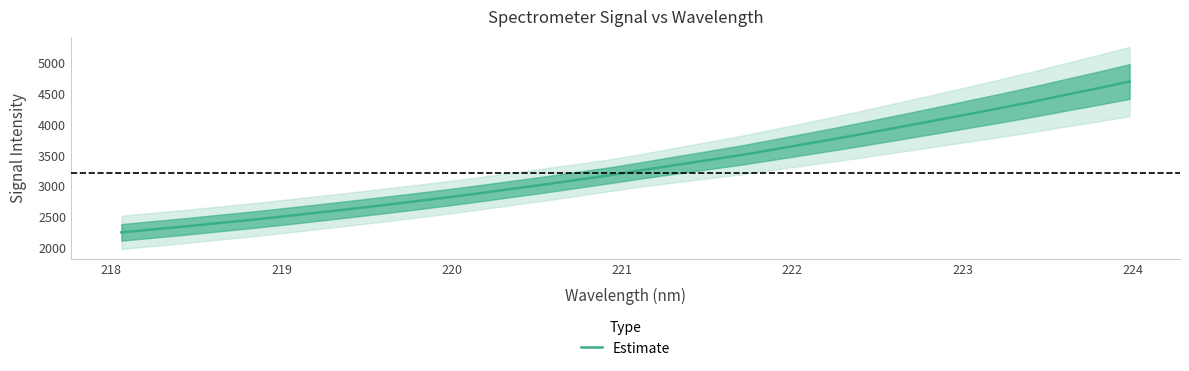

What is the minimum value for Estimate?

2248.9